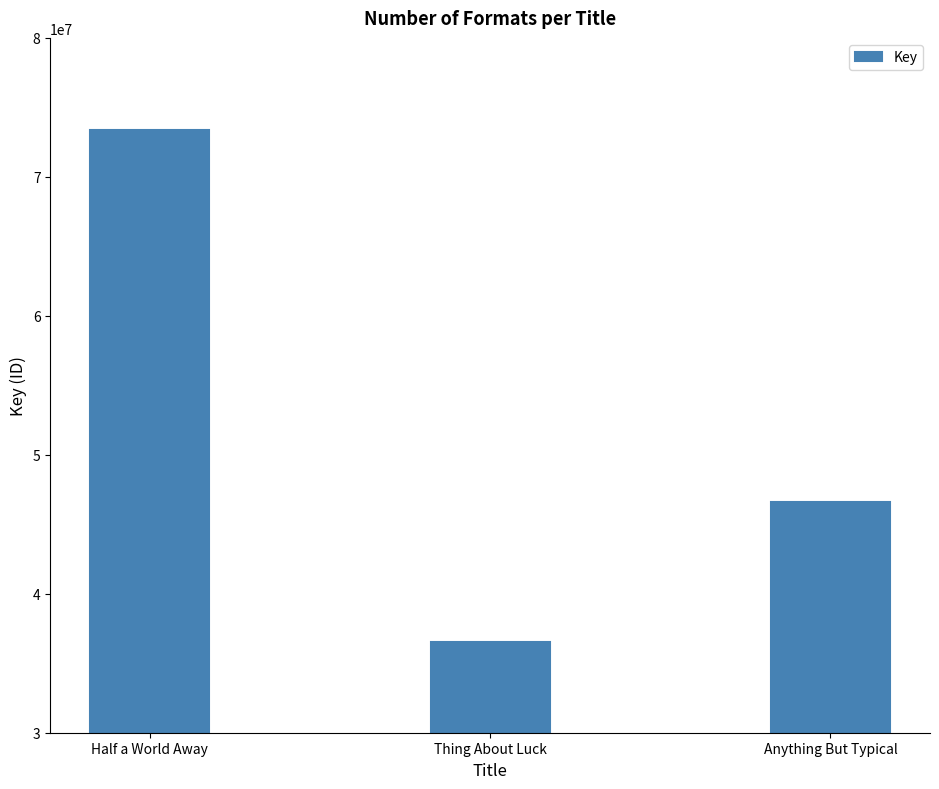

What position from the left is Thing About Luck?

2